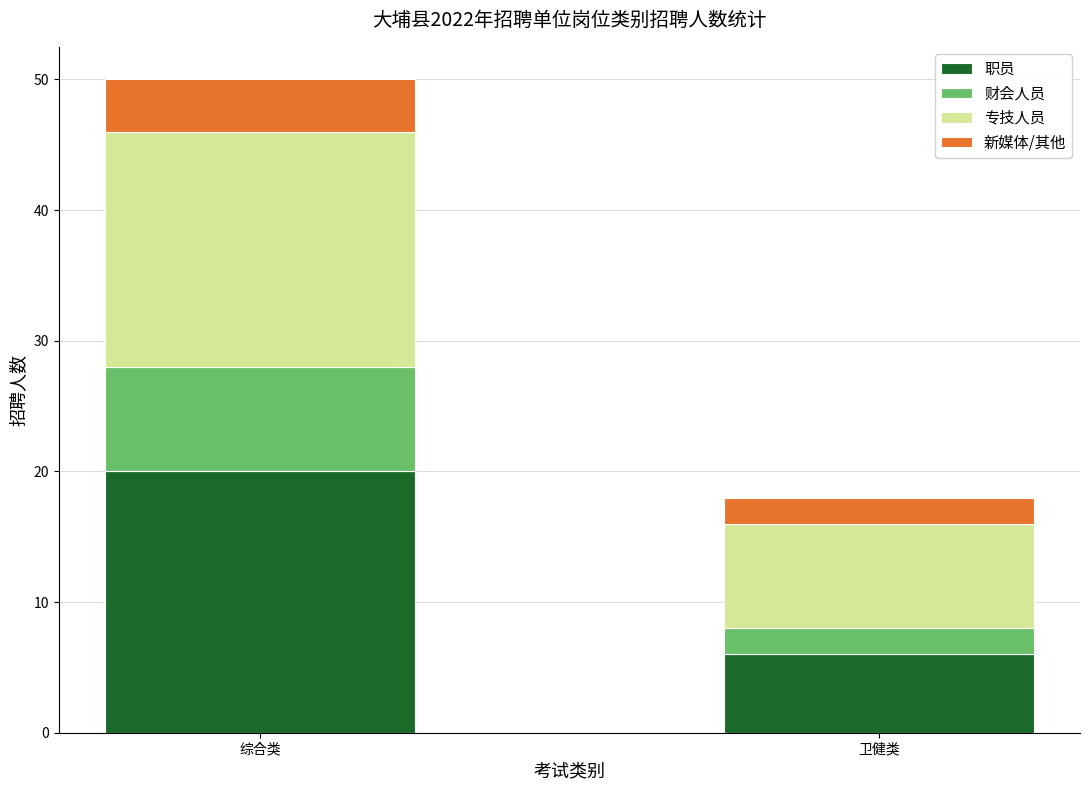

What is the difference between the 职员 values at 卫健类 and 综合类?

14